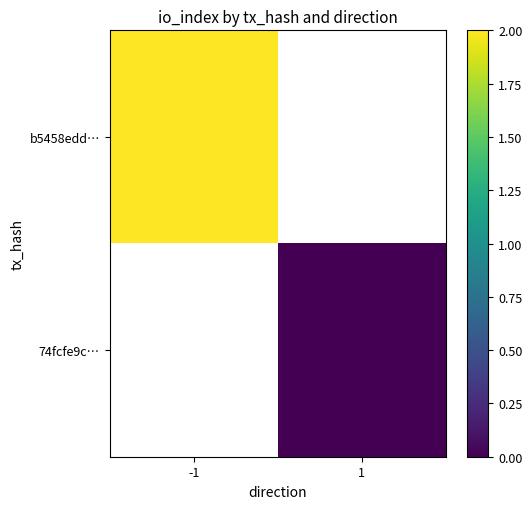

How many series are shown in this chart?

2